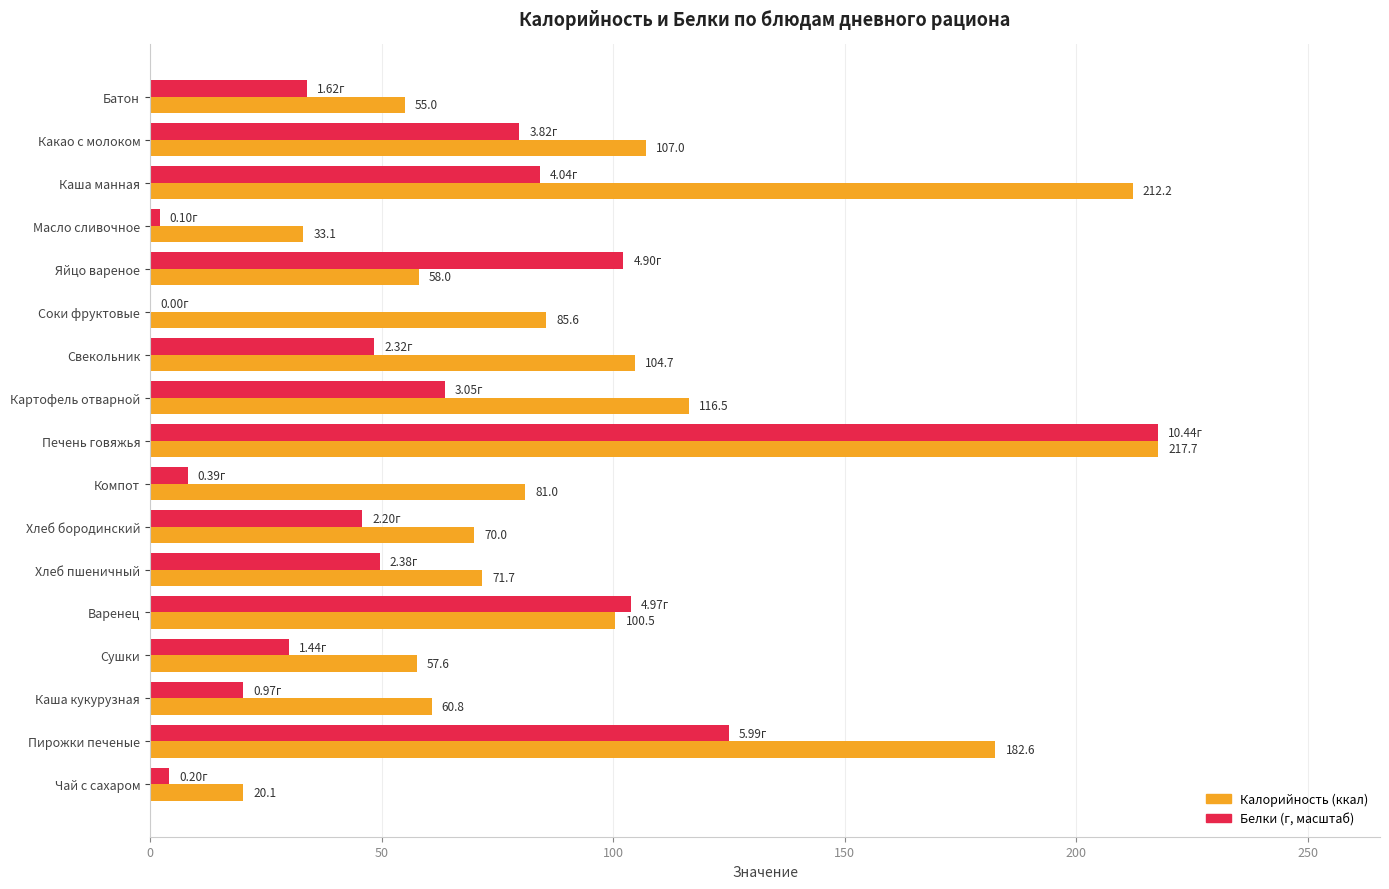

What is the total value across all series at Печень говяжья?

435.4